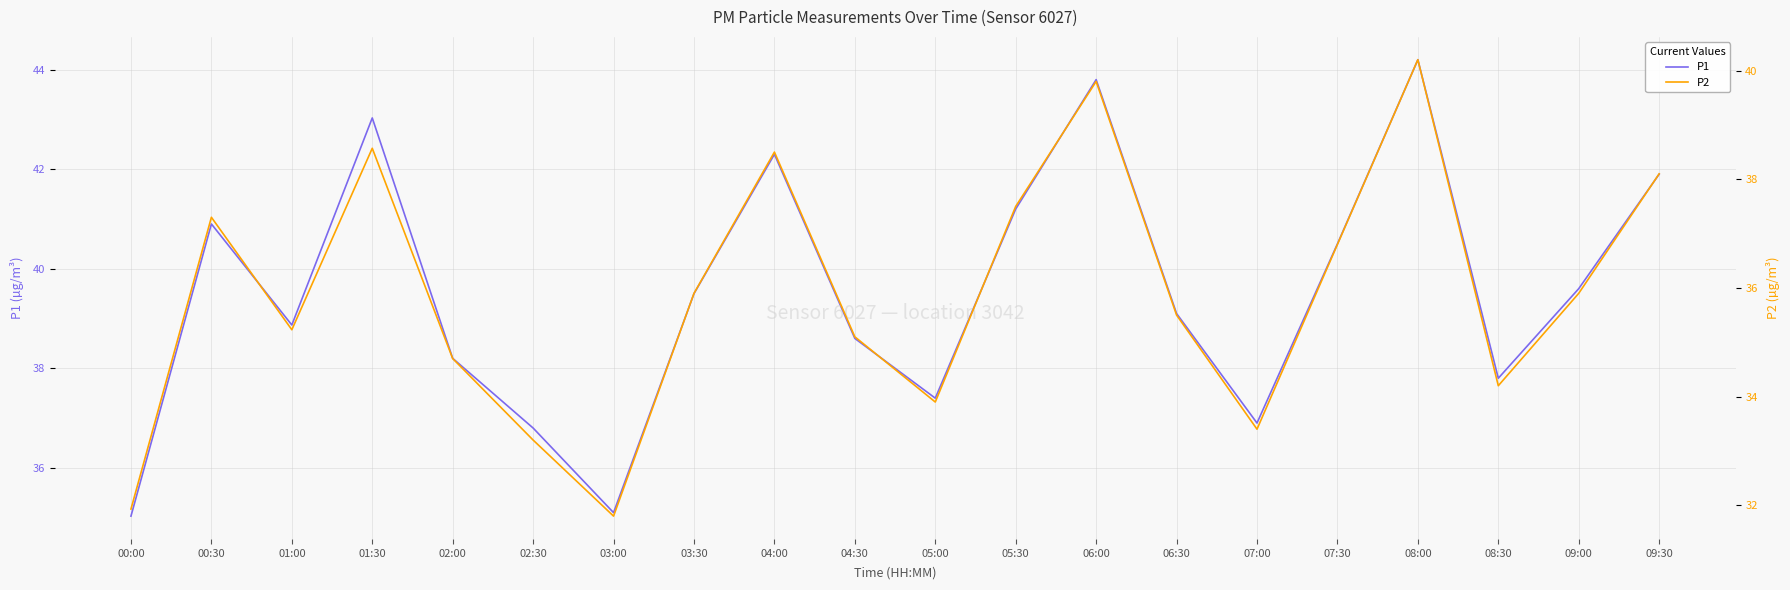

How many series are shown in this chart?

2